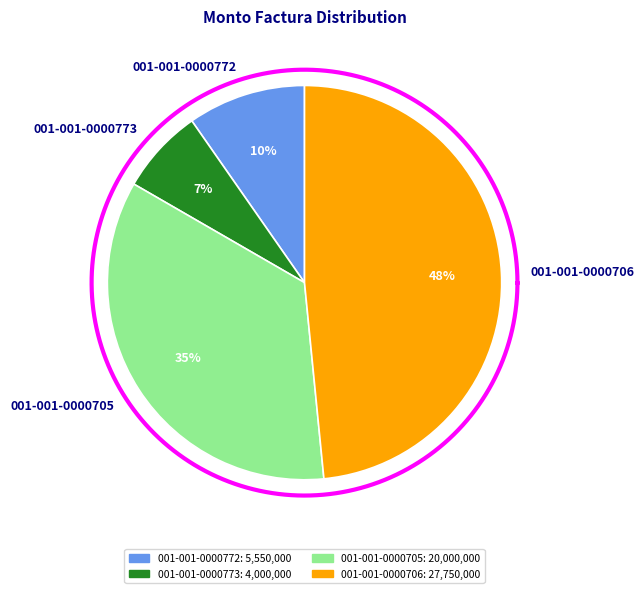

Combined, do 001-001-0000773 and 001-001-0000772 account for over 50%?

No